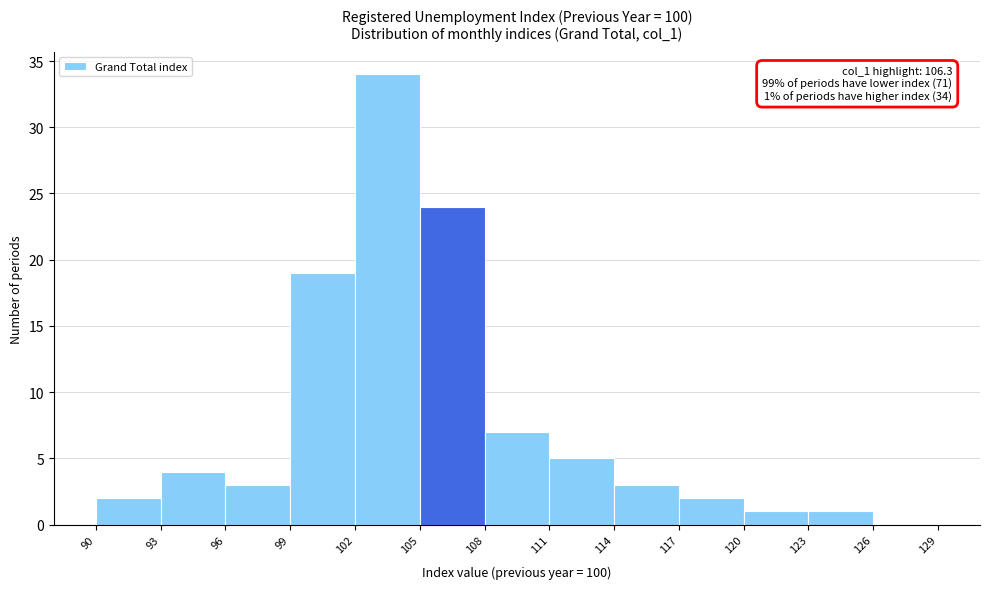

Which range on the x-axis has the tallest bar?

102 to 105